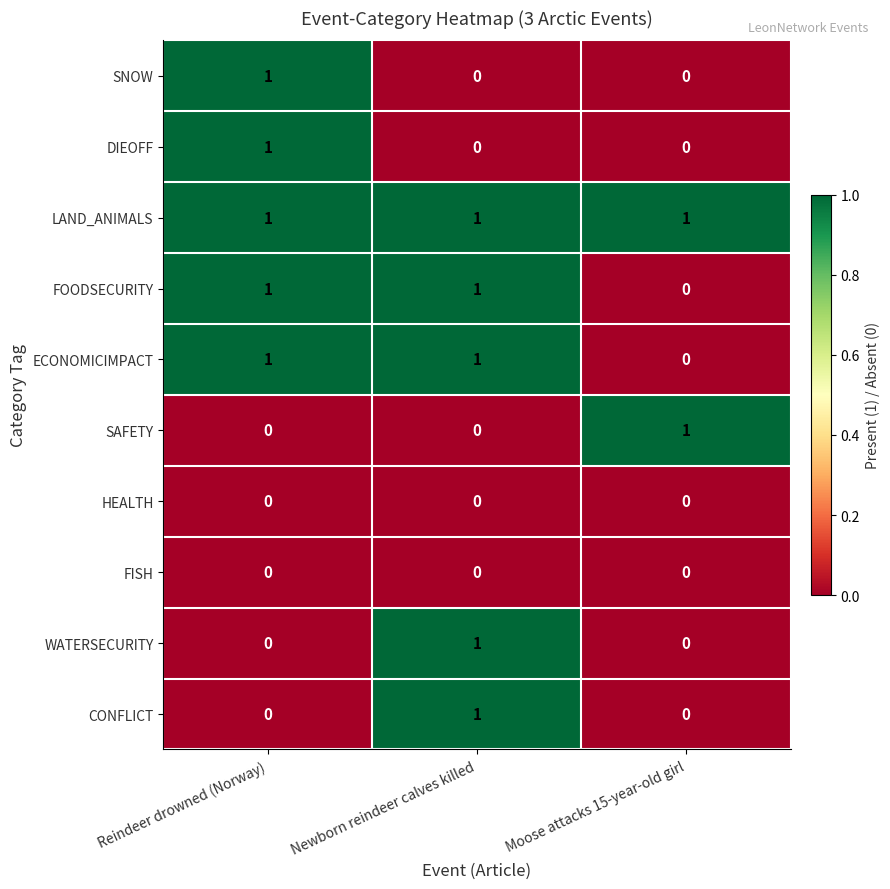

Reading left to right, list all the values displayed in this chart.

SNOW: 1	0	0
DIEOFF: 1	0	0
LAND_ANIMALS: 1	1	1
FOODSECURITY: 1	1	0
ECONOMICIMPACT: 1	1	0
SAFETY: 0	0	1
HEALTH: 0	0	0
FISH: 0	0	0
WATERSECURITY: 0	1	0
CONFLICT: 0	1	0